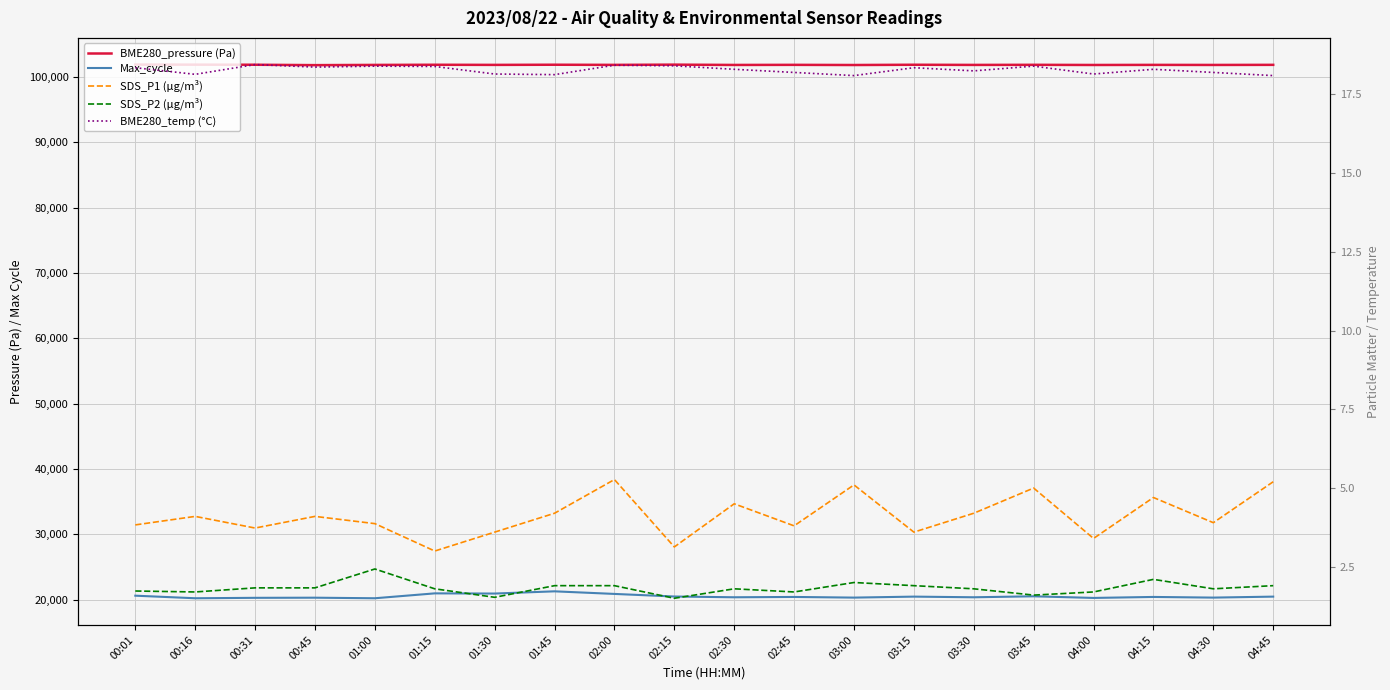

In Max_cycle, how many points are lower than both neighbors (excluding endpoints)?

8